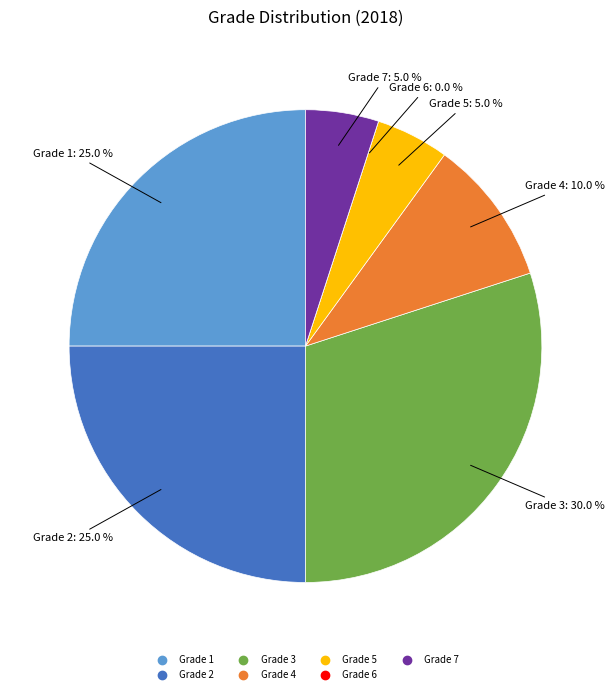

Is there a majority slice in this chart?

No